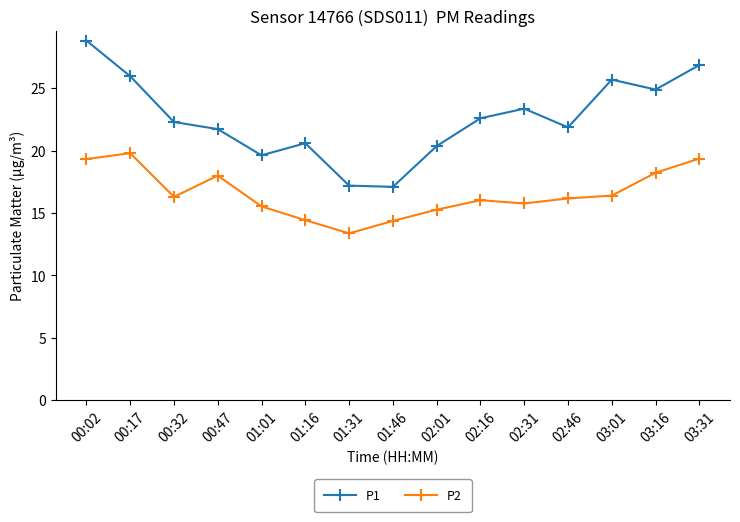

Which series has the widest spread of values?

P1